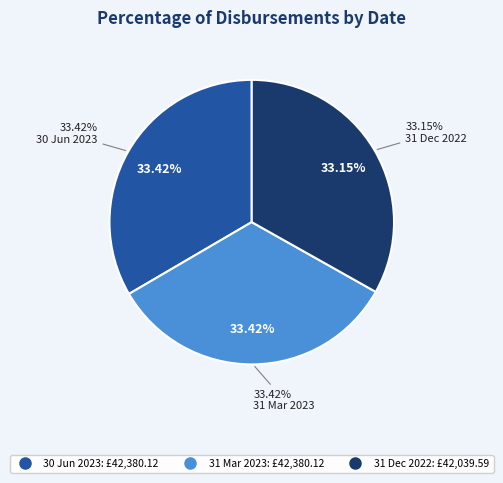

Which category has the biggest portion of the pie?

30 Jun 2023